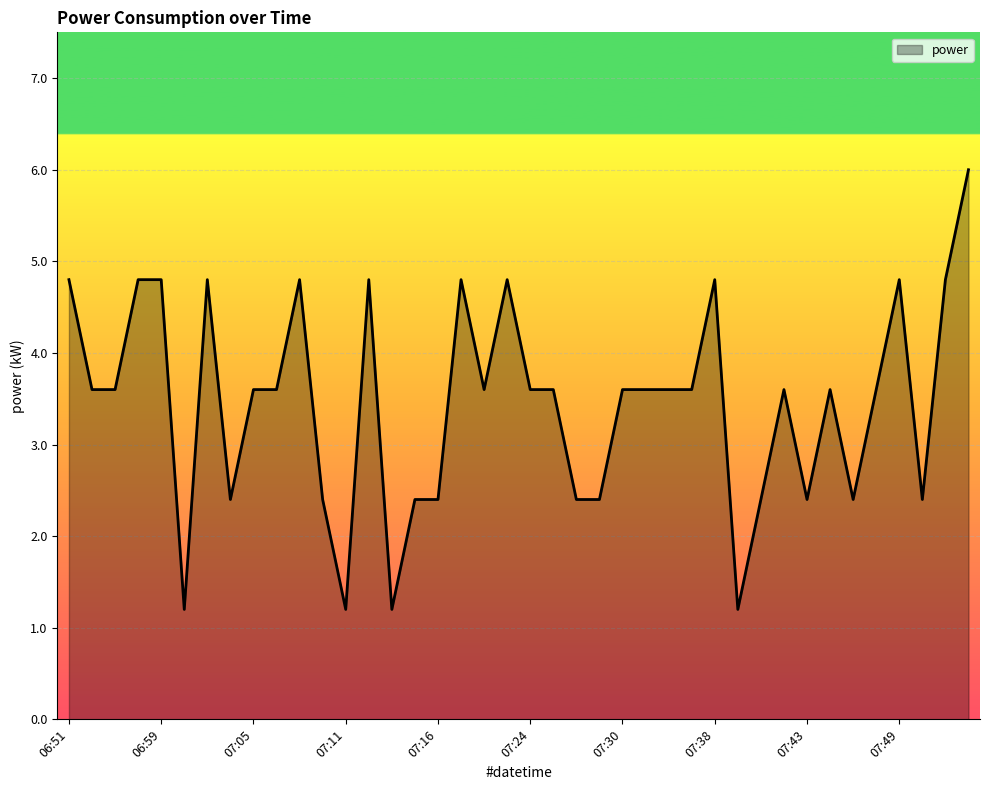

What is the minimum value shown in the chart?

1.2